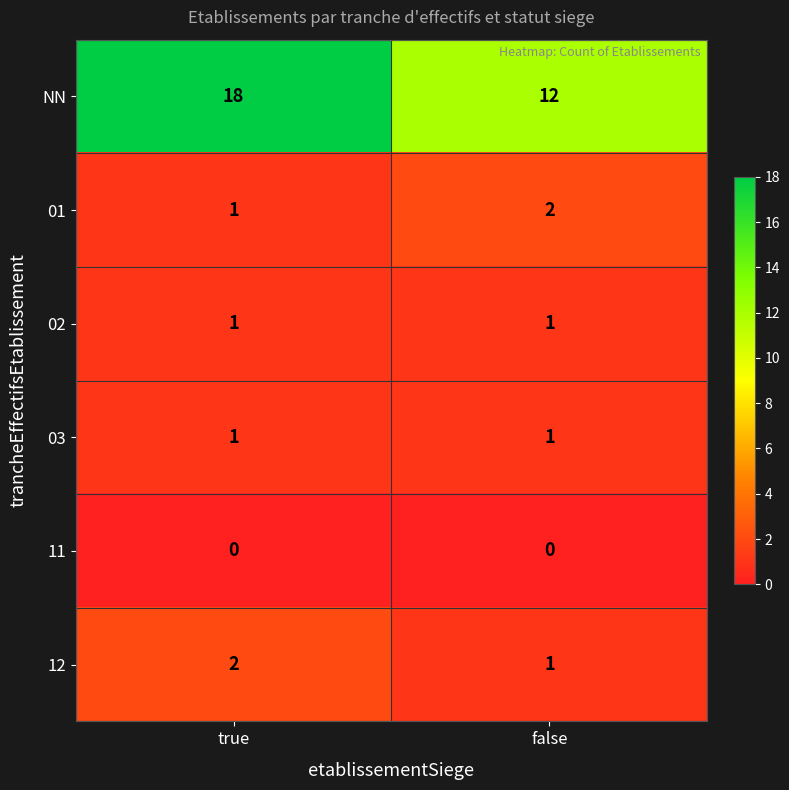

What is the spread (max minus min) of values at true?

18